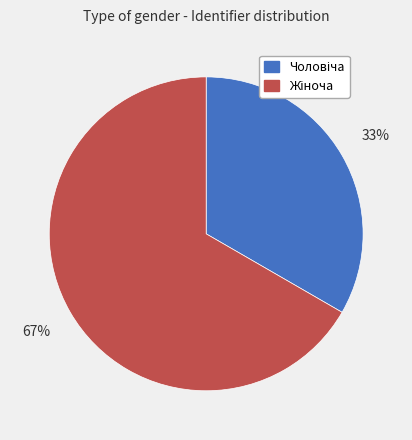

To the nearest percent, what is the average slice percentage?

50%